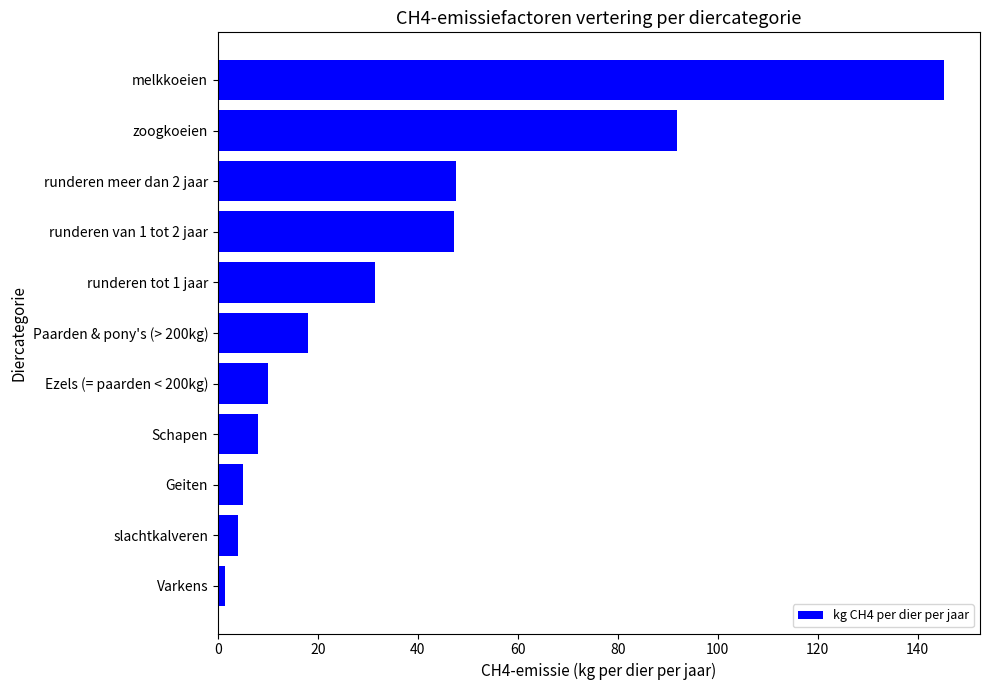

Which has a higher value, runderen meer dan 2 jaar or zoogkoeien?

zoogkoeien